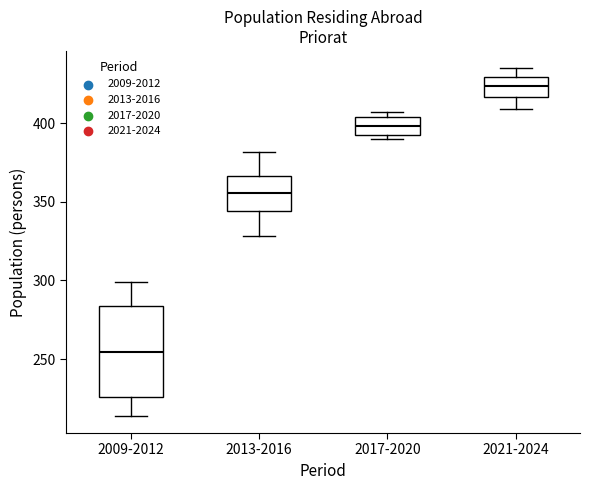

Reading left to right, read every box against the y-axis: the position of its median line, the range the box covers, and the ends of its whiskers. The values are not printed on the chart, so give them approximately, as read against the axis.

2009-2012: median 255, box 225 to 285, whiskers 215 to 300
2013-2016: median 355, box 345 to 365, whiskers 330 to 380
2017-2020: median 400, box 390 to 405, whiskers 390 (just below the box's lower edge) to 405 (just above the box's upper edge)
2021-2024: median 425, box 415 to 430, whiskers 410 to 435